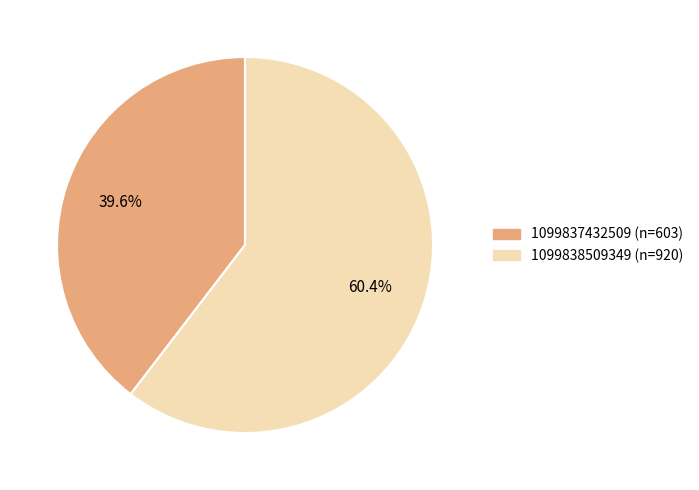

True or false: 1099837432509 accounts for 26% of the total.

False